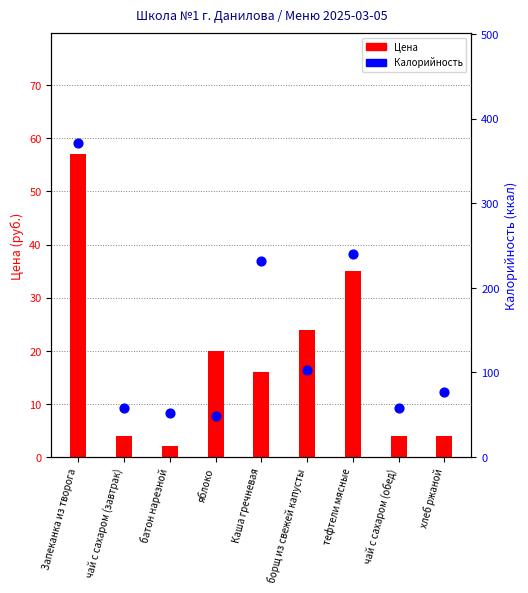

At which category is the sum across all series the highest?

Запеканка из творога